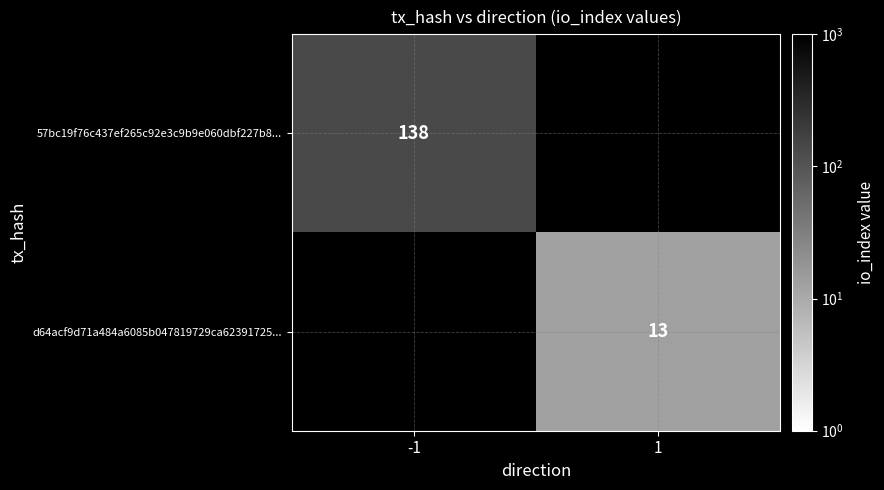

Is it true that d64acf9d71a484a6085b047819729ca62391725... equals 13 at 1?

True